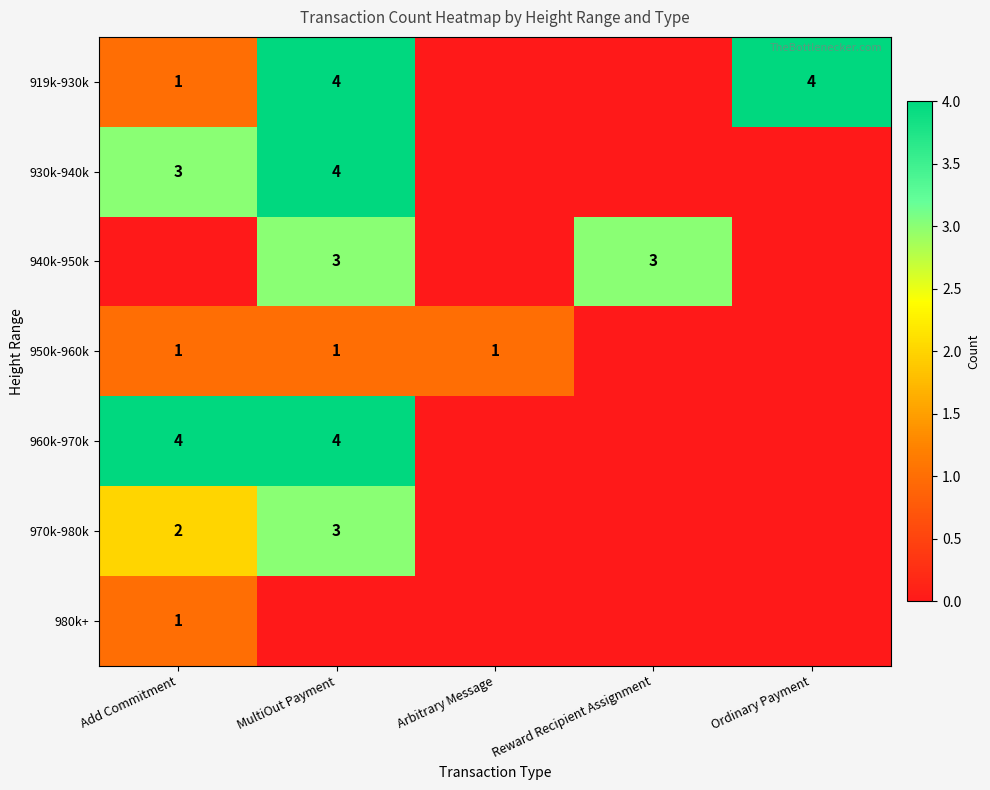

What is the sum of the 940k-950k values at Reward Recipient Assignment and MultiOut Payment?

6